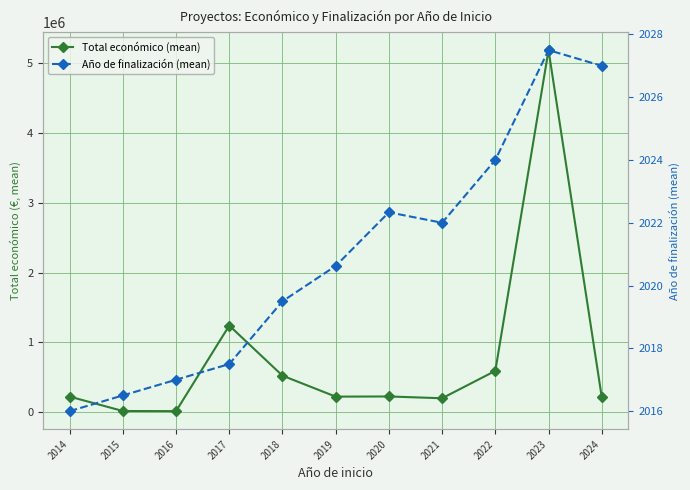

Reading right to left, extract all data points from this chart.

Total económico (mean): 2024=219868.5	2023=5182121.8	2022=594138.0	2021=202365.0	2020=227958.3	2019=225670.5	2018=525432.1	2017=1242263.0	2016=18169.0	2015=19981.0	2014=225895.0
Año de finalización (mean): 2024=2027.0	2023=2027.5	2022=2024.0	2021=2022.0	2020=2022.3	2019=2020.6	2018=2019.5	2017=2017.5	2016=2017.0	2015=2016.5	2014=2016.0